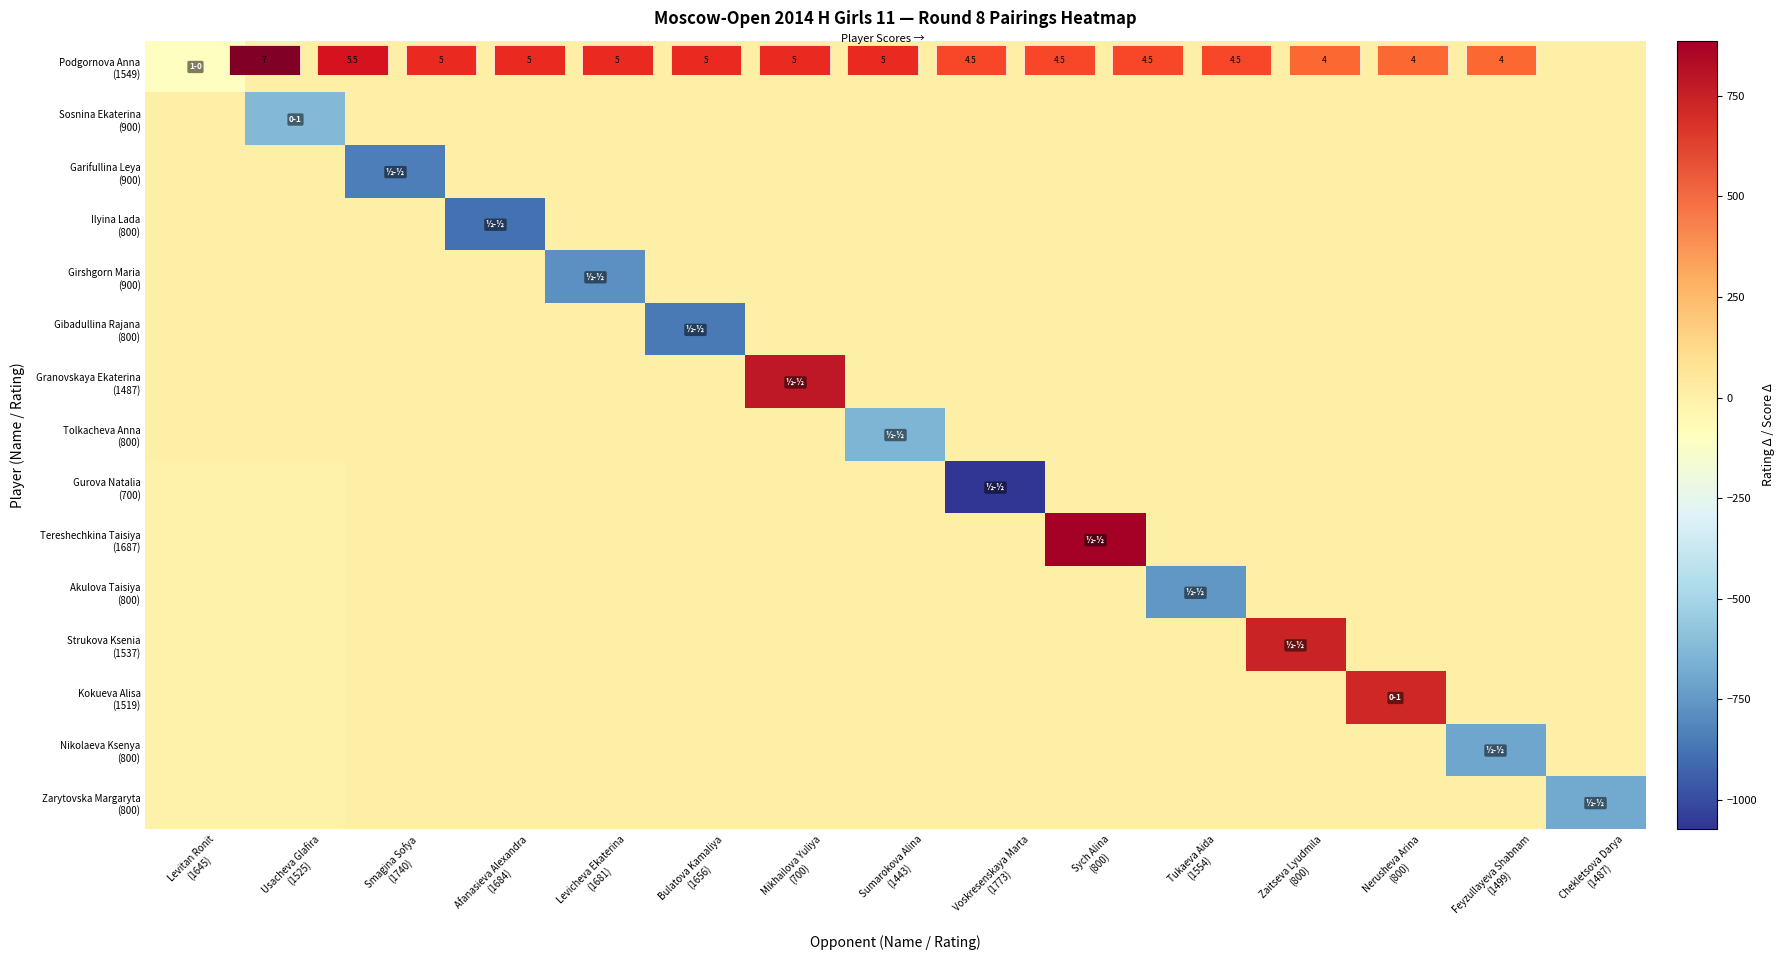

The value of Sosnina Ekaterina (900) at Afanasieva Alexandra (1684) is 0.5. True or false?

True